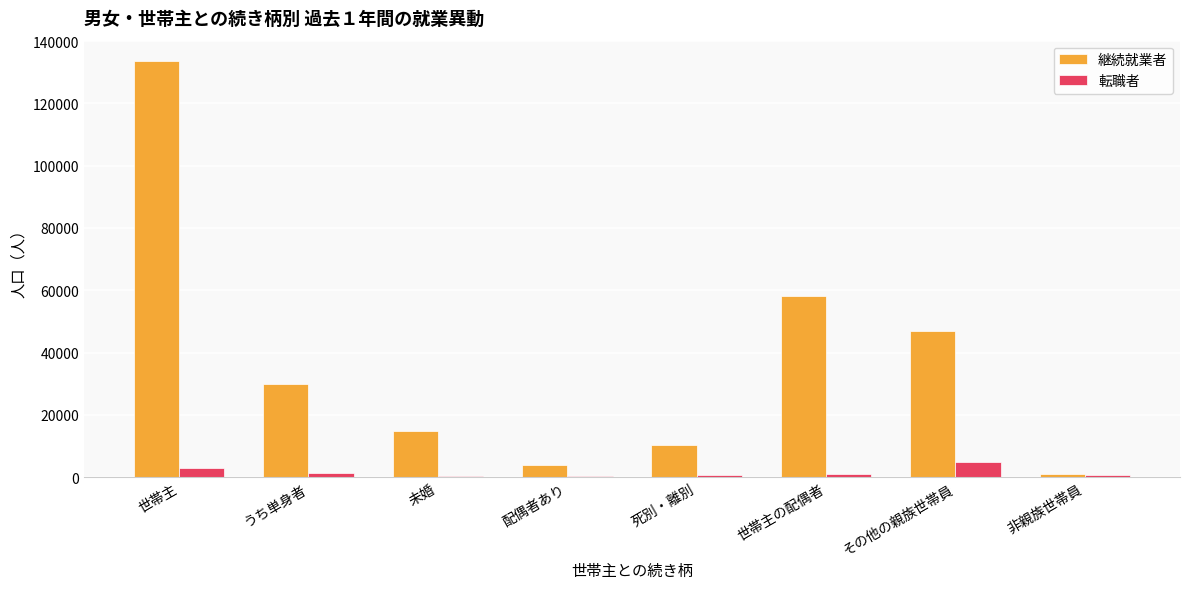

Which series has the widest spread of values?

継続就業者